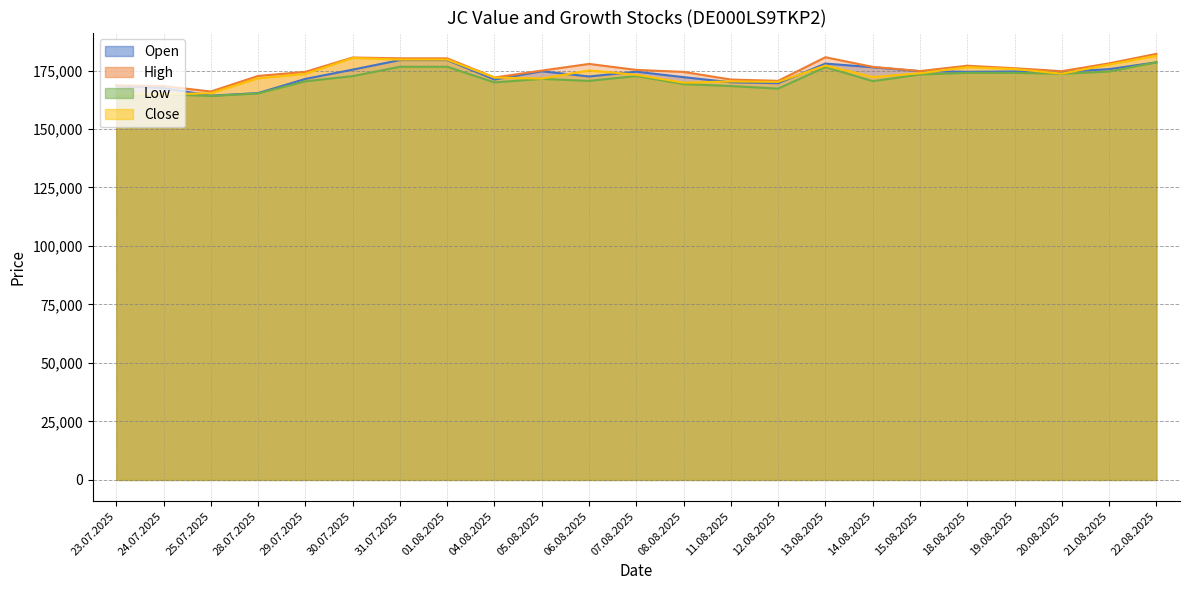

At which label does Low reach its peak?

22.08.2025